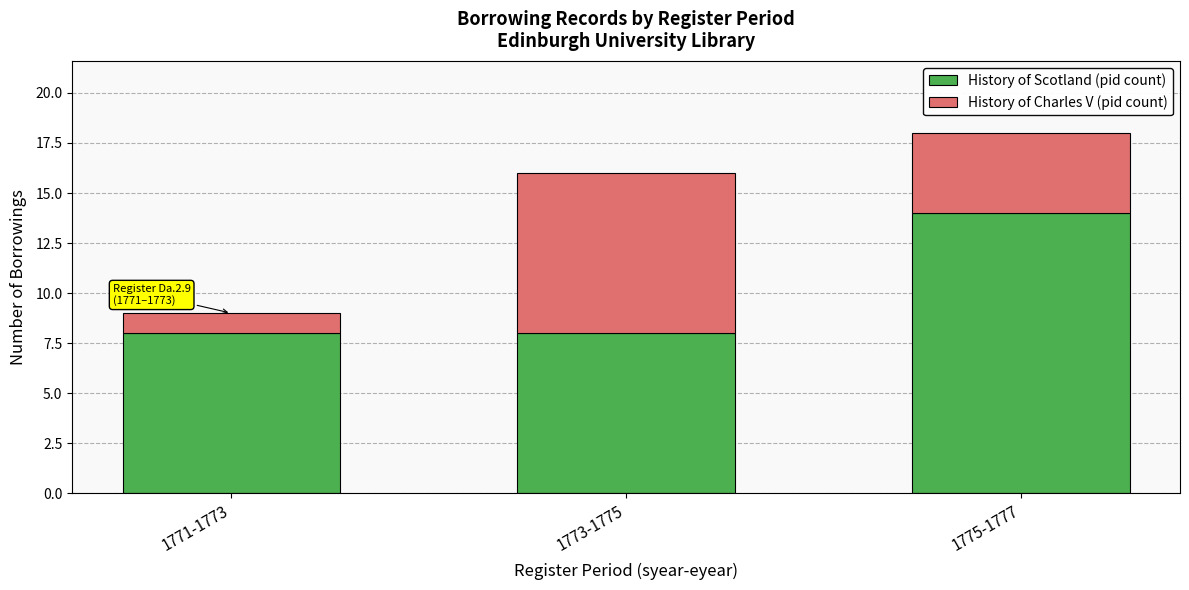

At which category is the sum across all series the highest?

1775-1777